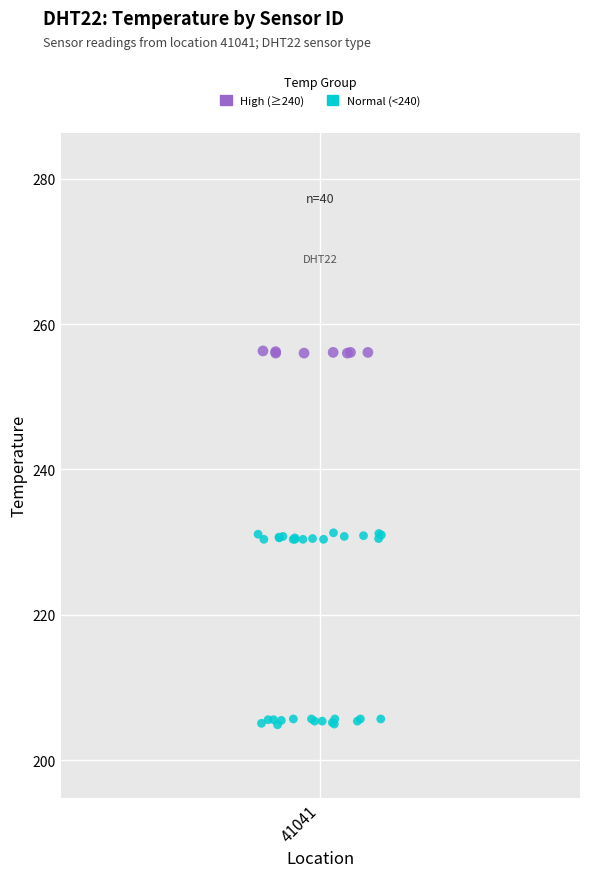

Which series has the widest spread of Y values?

Normal (<240)